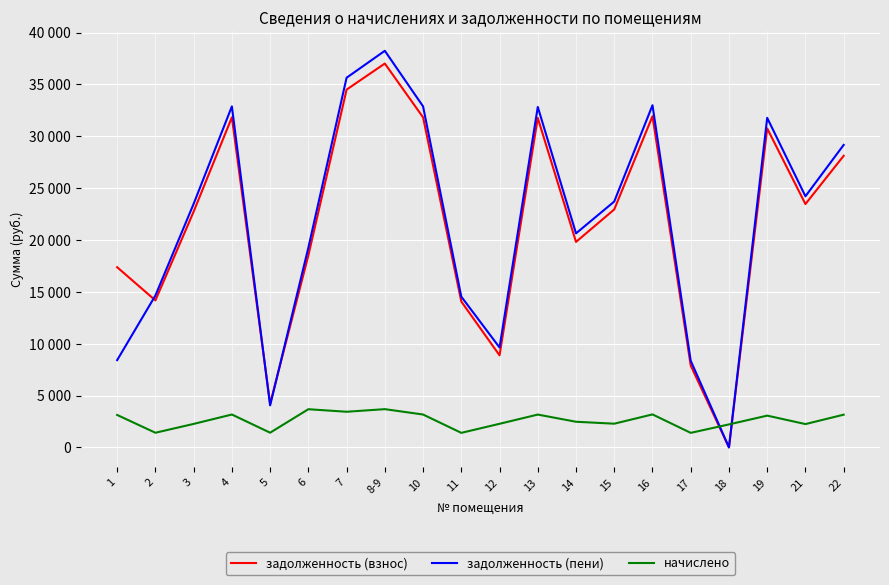

Reading left to right, what are all the values shown in this chart?

задолженность (взнос): 17372.9	14173.3	22730.8	31823.0	4200.8	18509.9	34497.2	37011.0	31823.0	14066.3	8874.8	31769.6	19812.7	22944.8	31930.1	7885.3	0.1	30753.4	23463.2	28114.6
задолженность (пени): 8415.4	14644.0	23485.6	32879.8	4050.7	19254.1	35642.8	38240.0	32879.8	14533.4	9633.1	32824.5	20636.7	23706.7	32990.3	8352.4	0.1	31774.6	24212.7	29166.0
начислено: 3127.5	1411.9	2264.4	3170.2	1417.2	3680.6	3436.6	3686.9	3170.2	1401.3	2275.0	3164.8	2472.2	2285.7	3180.8	1401.3	2216.4	3063.6	2248.4	3154.1